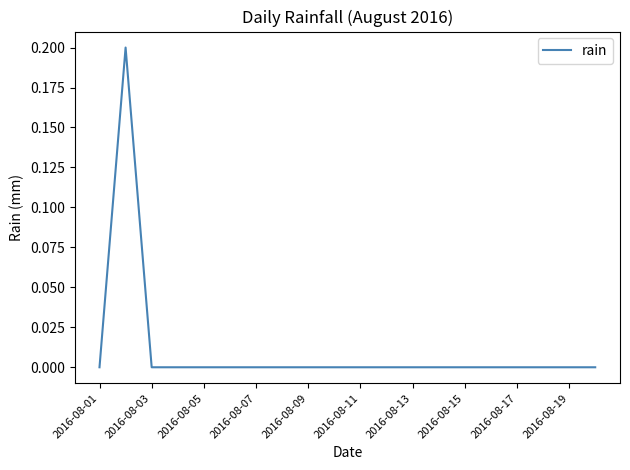

Reading left to right, transcribe all the data shown in this chart.

0.0	0.2	0.0	0.0	0.0	0.0	0.0	0.0	0.0	0.0	0.0	0.0	0.0	0.0	0.0	0.0	0.0	0.0	0.0	0.0